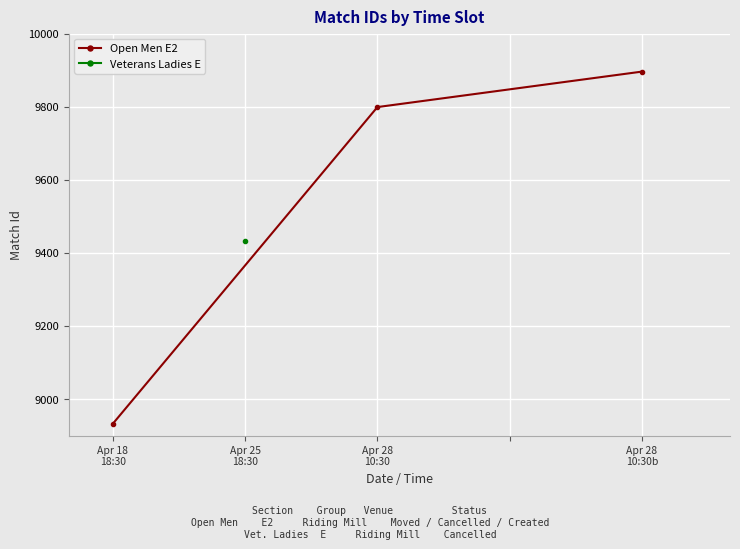

What is the value of the 1st point from the left?

8933